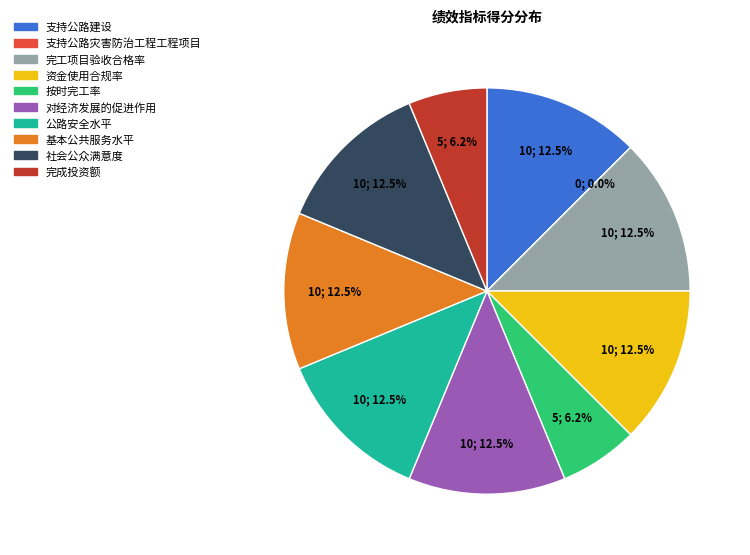

Is it true that 对经济发展的促进作用 is 12% of the pie?

True